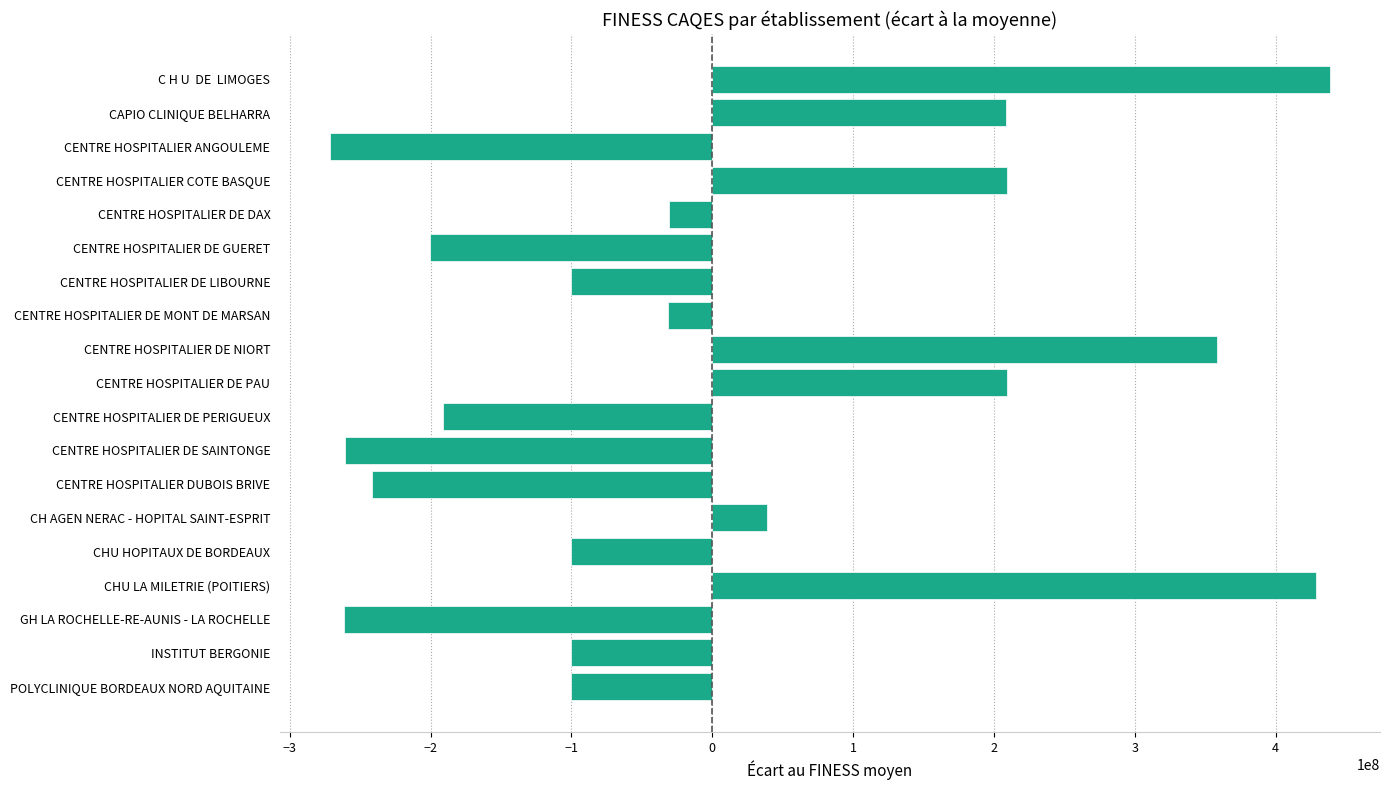

How many bars are there in total?

19